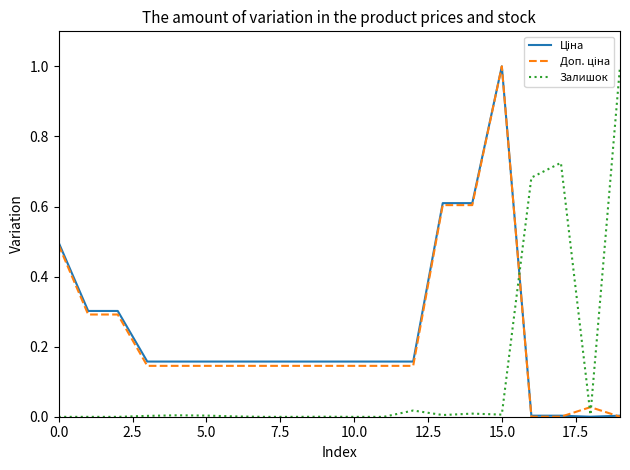

What is the maximum value shown in the chart?

1.0